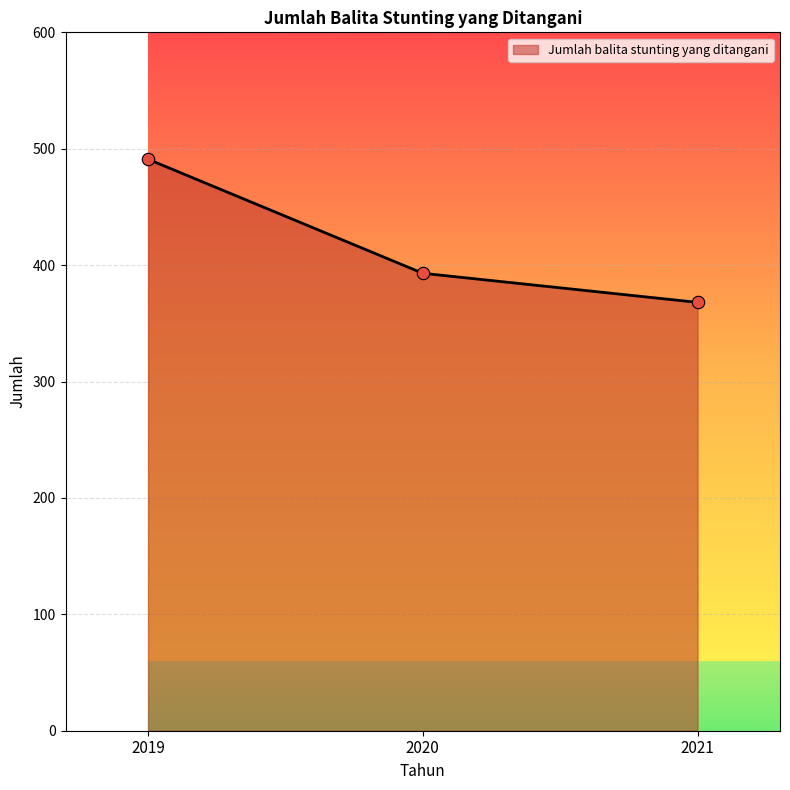

Approximately how many times larger is the value at 2021 compared to 2020?

0.9